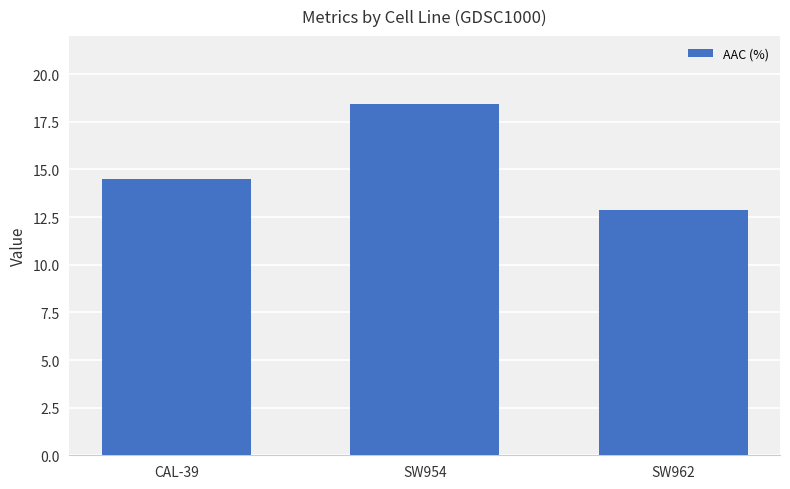

What is the label of the 3rd bar from the left?

SW962